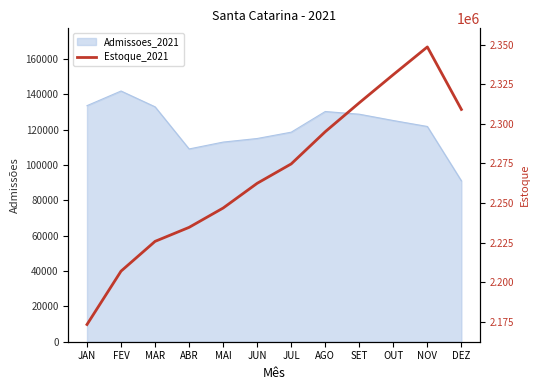

What position from the right is JAN?

12